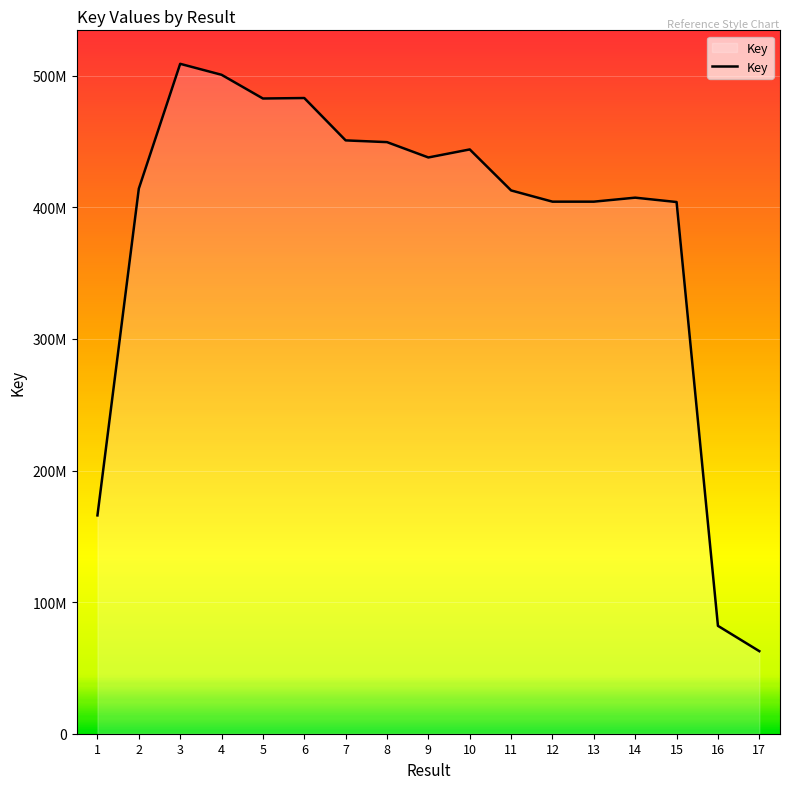

True or false: the data has more than 2 interior local peaks.

True